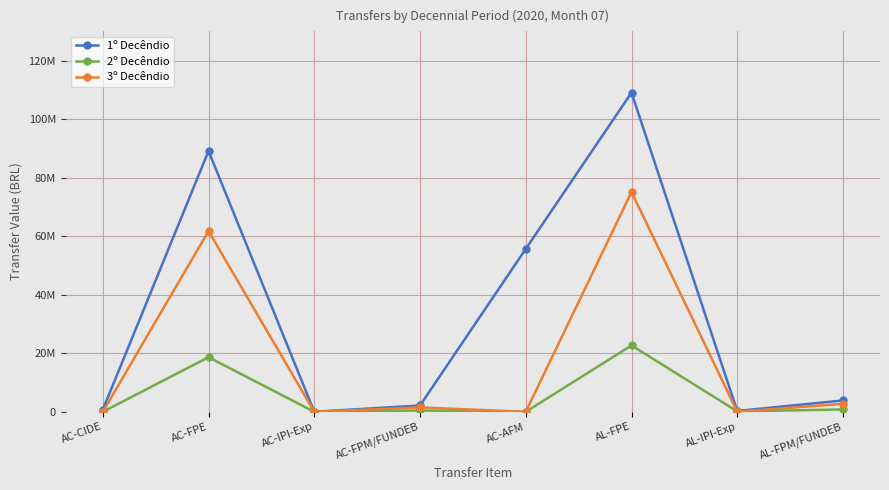

Where does the 1º Decêndio series first go above 3886490?

AC-FPE